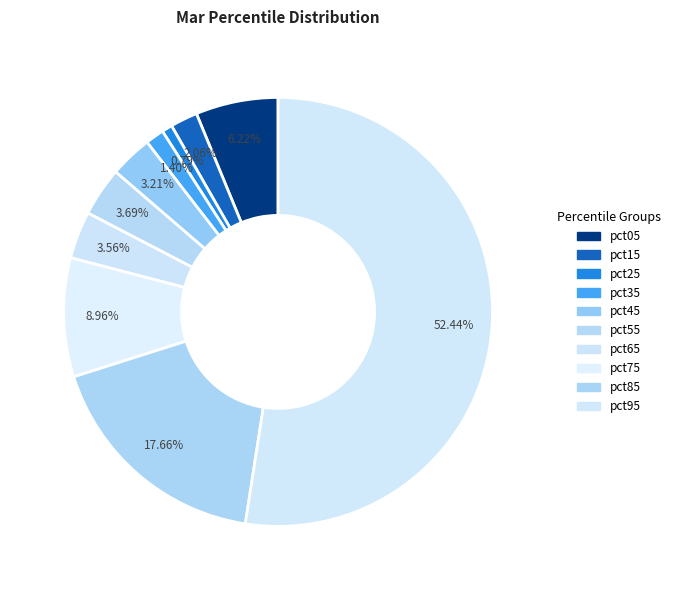

The pct25 slice represents 9% of the pie. True or false?

False